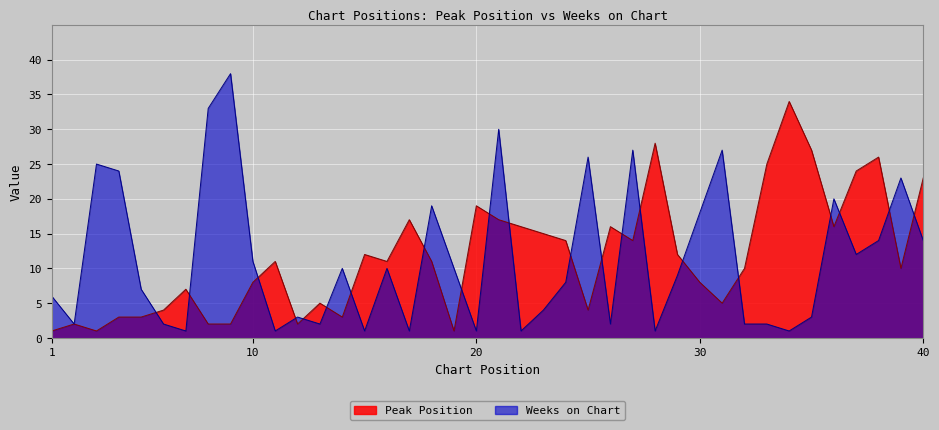

What is the difference between the second highest and second lowest values in the Weeks on Chart series?

32